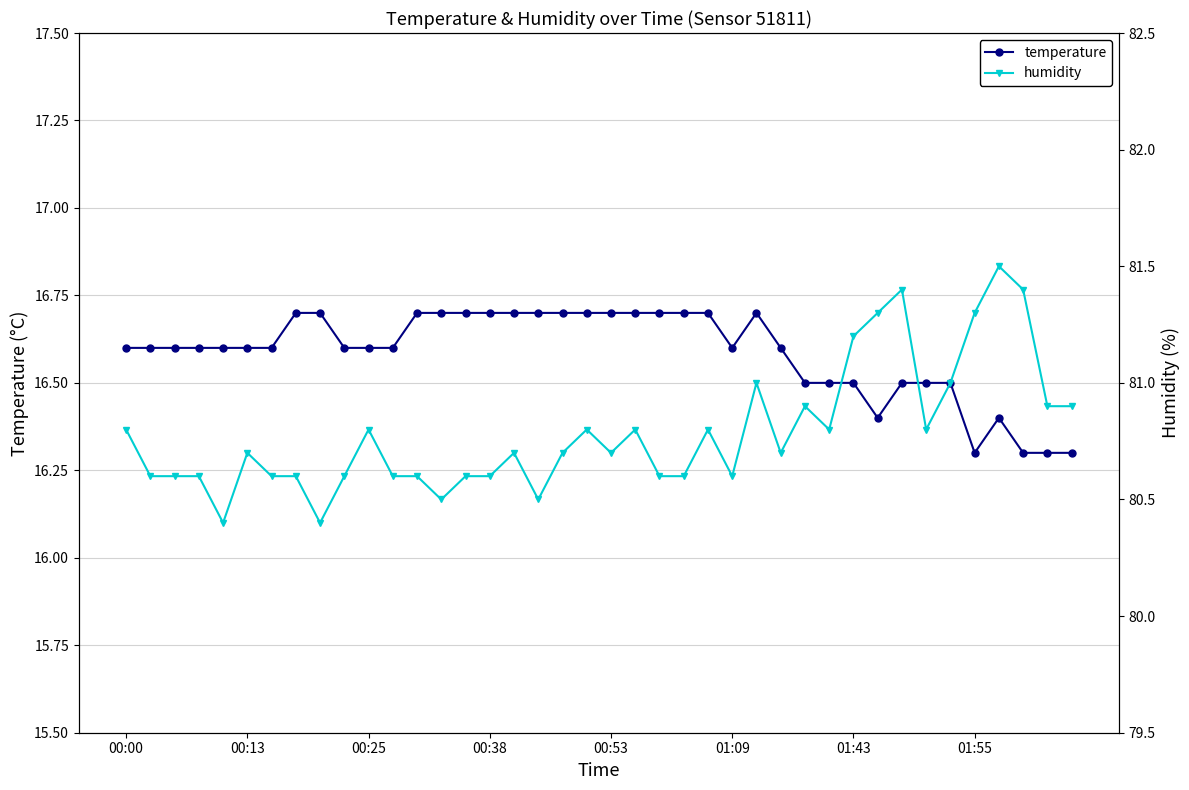

True or false: temperature and humidity cross at least once.

False